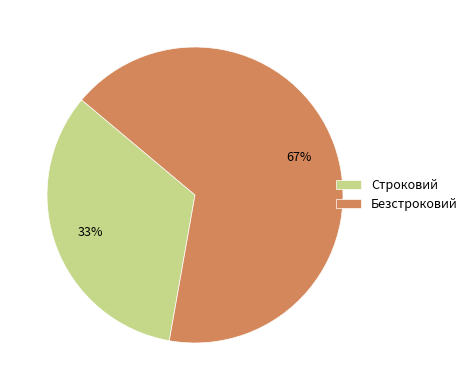

Which slice is the largest?

Безстроковий